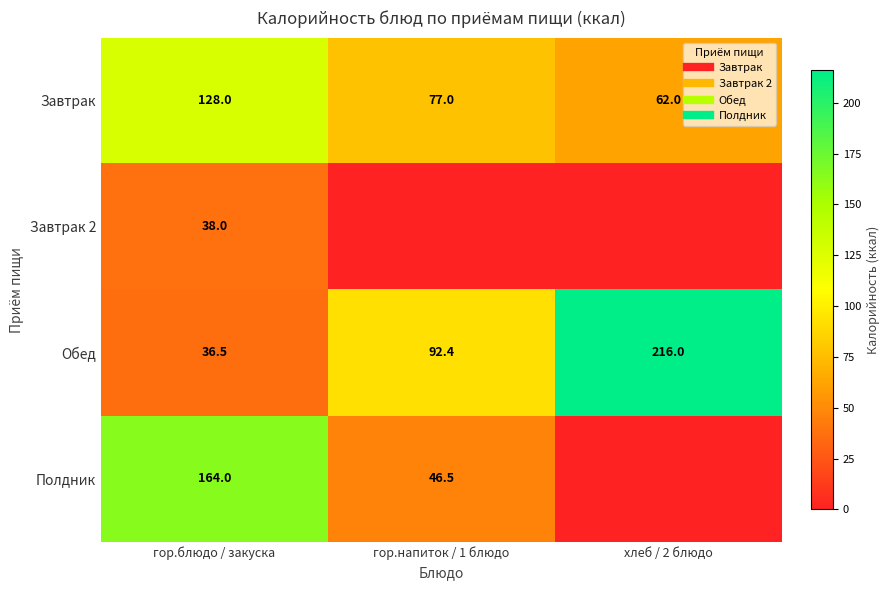

At how many categories does at least one series exceed 145?

2